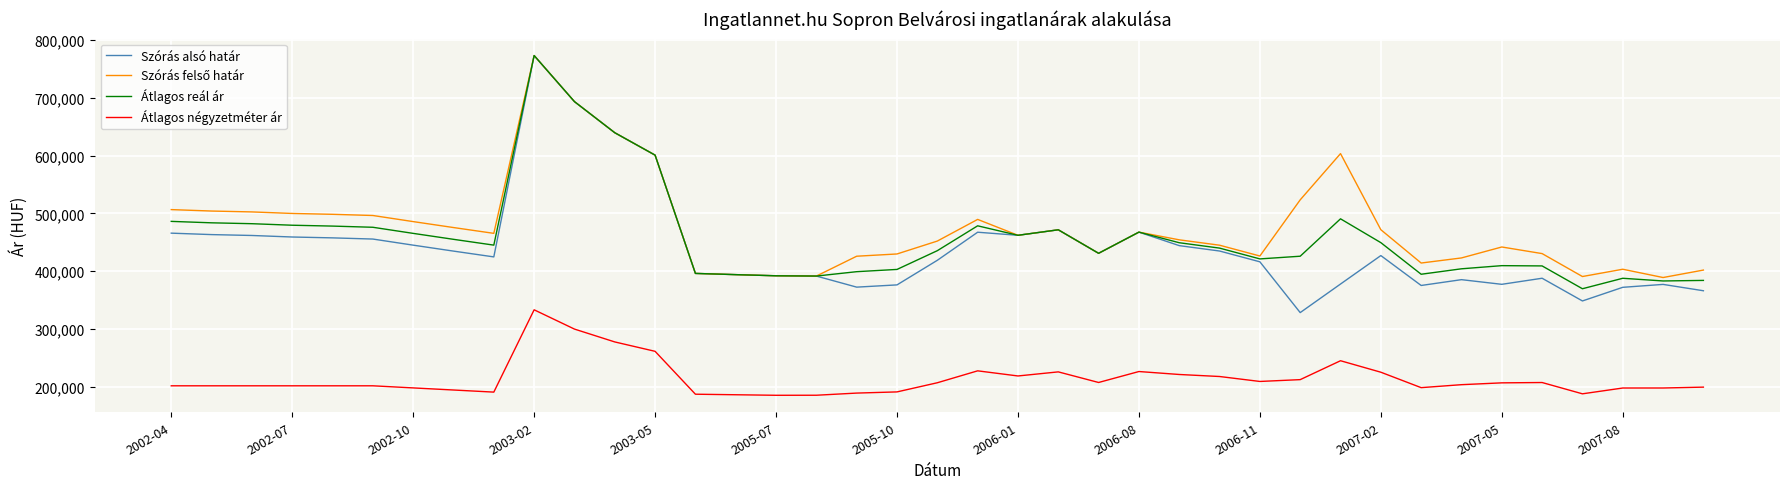

True or false: Átlagos négyzetméter ár and Átlagos reál ár cross at least once.

False